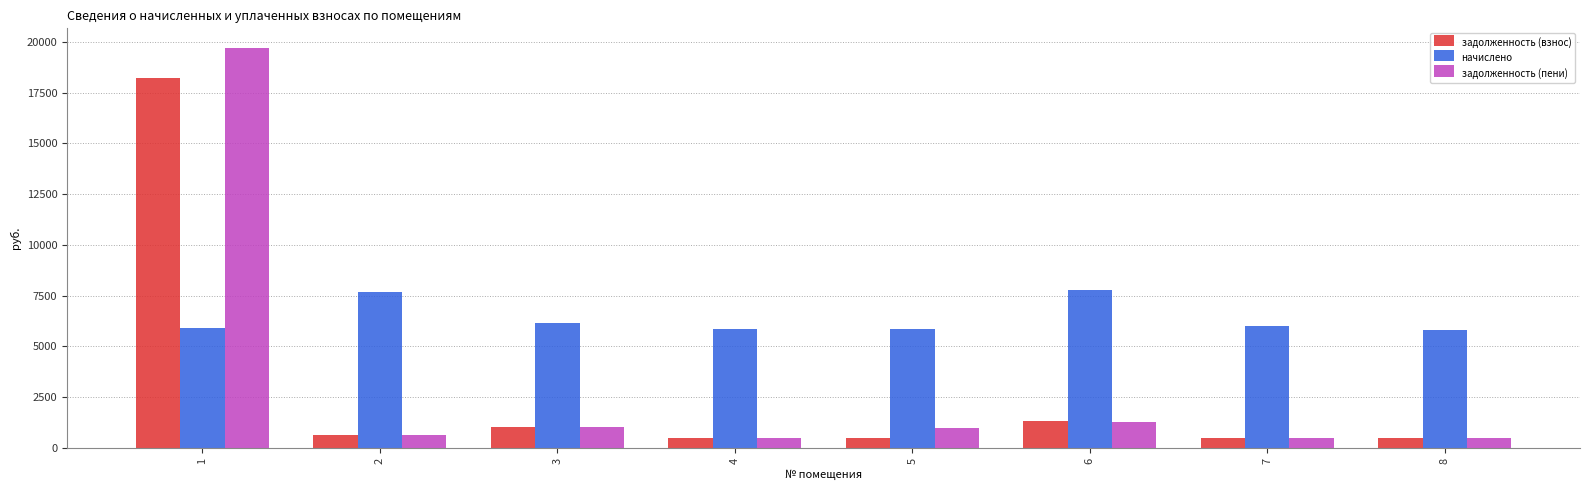

Which series has the widest spread of values?

задолженность (пени)